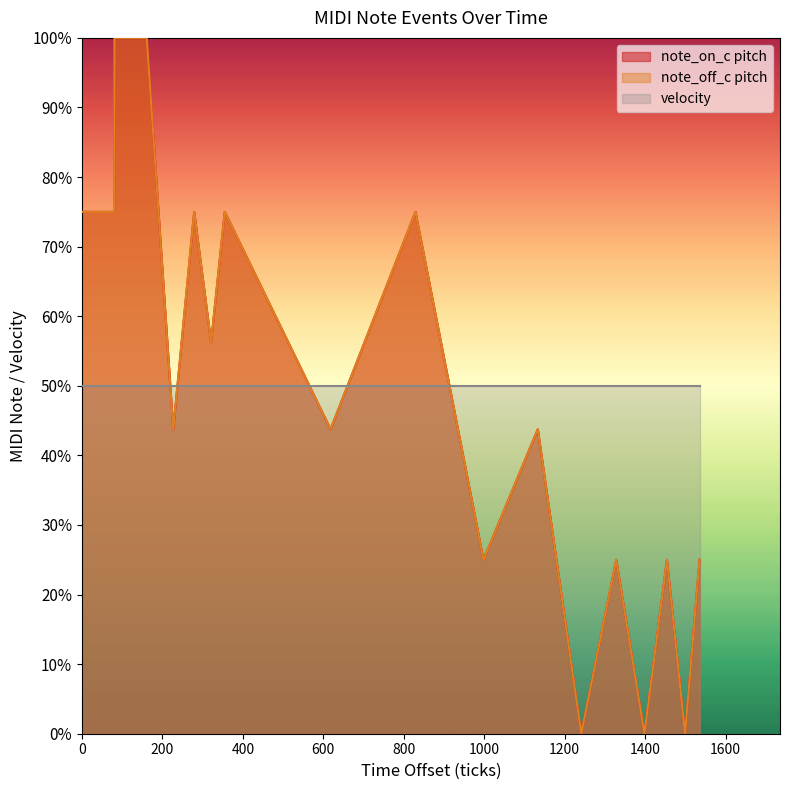

Which series has the largest range (max minus min)?

note_on_c pitch